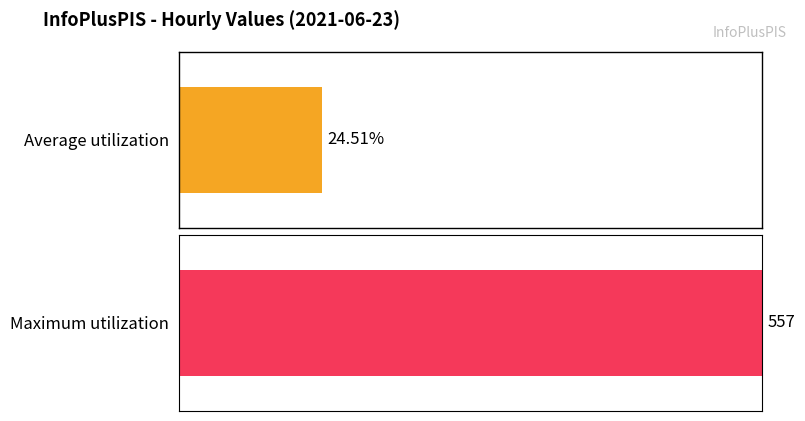

What is the greatest value displayed?

557